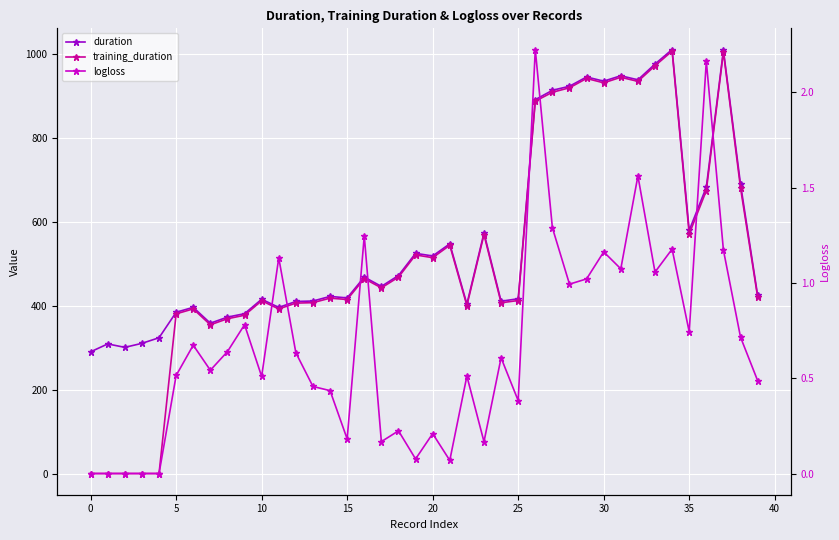

What is the value of the training_duration point at the 23rd from the left?

400.5